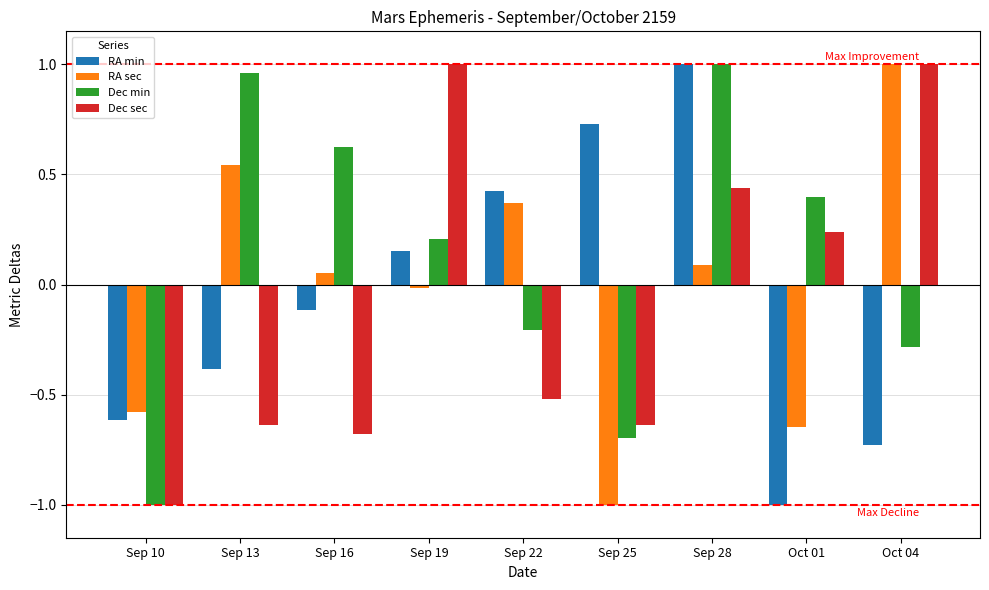

What is the total value across all series at Sep 28?

2.5